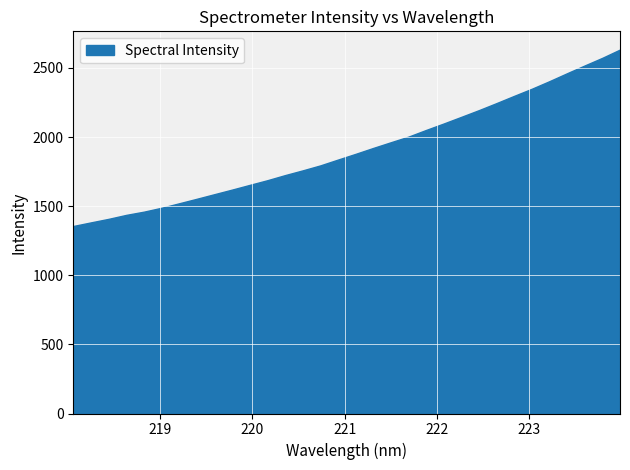

What is the average value?

1906.6